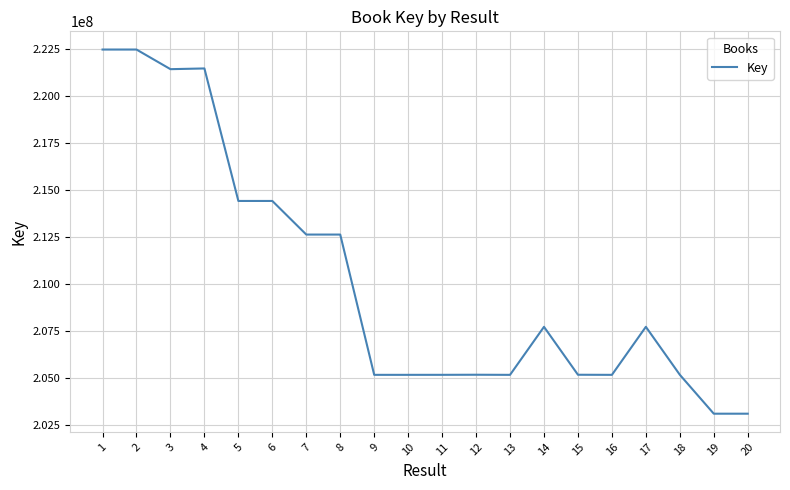

What is the maximum value shown in the chart?

222495863